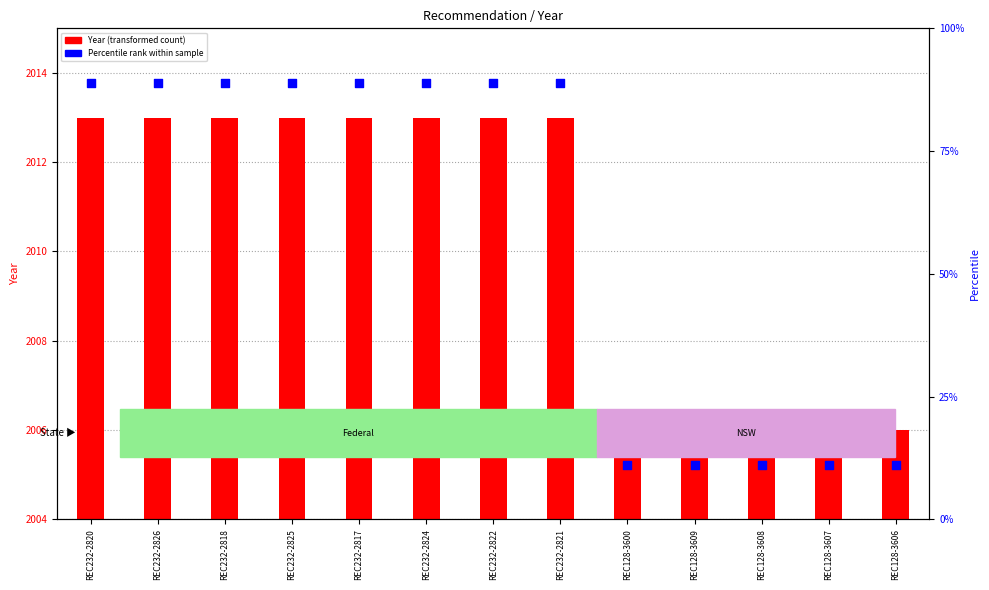

What are all the series names shown in the legend?

Year, Percentile rank within sample